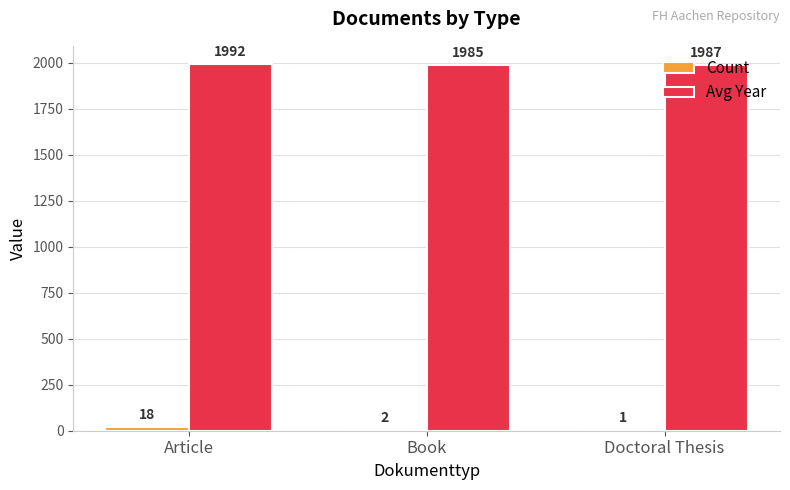

Where is Avg Year nearest to the value 1988?

Doctoral Thesis